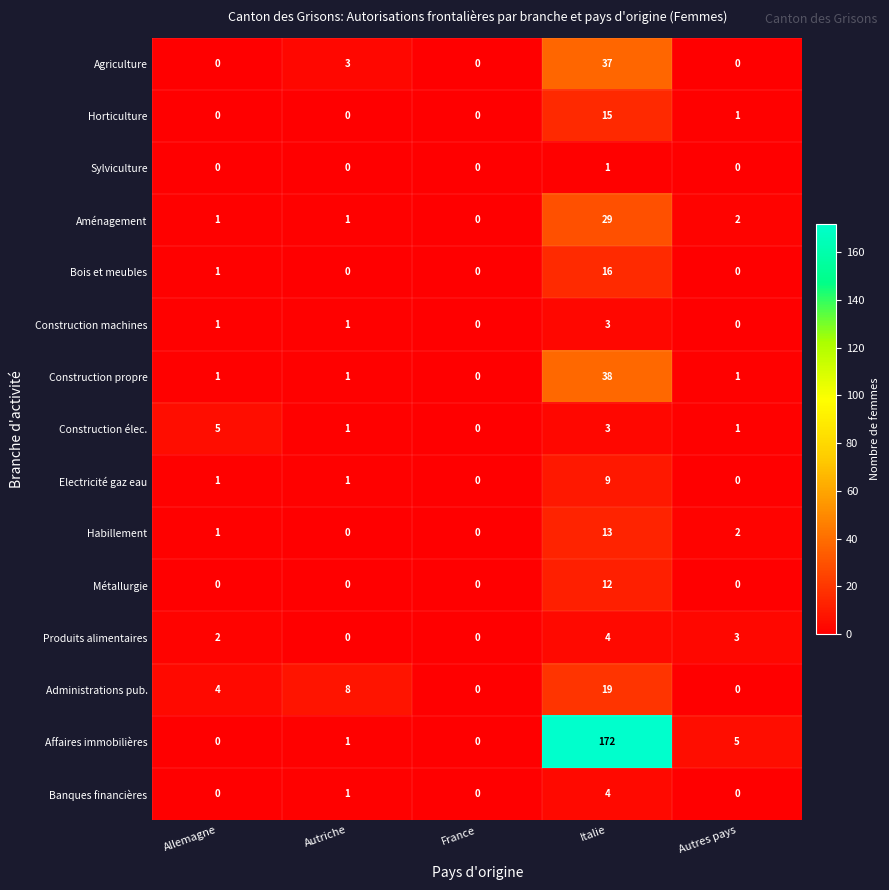

What is the difference between the maximum and minimum values in the Construction propre series?

38